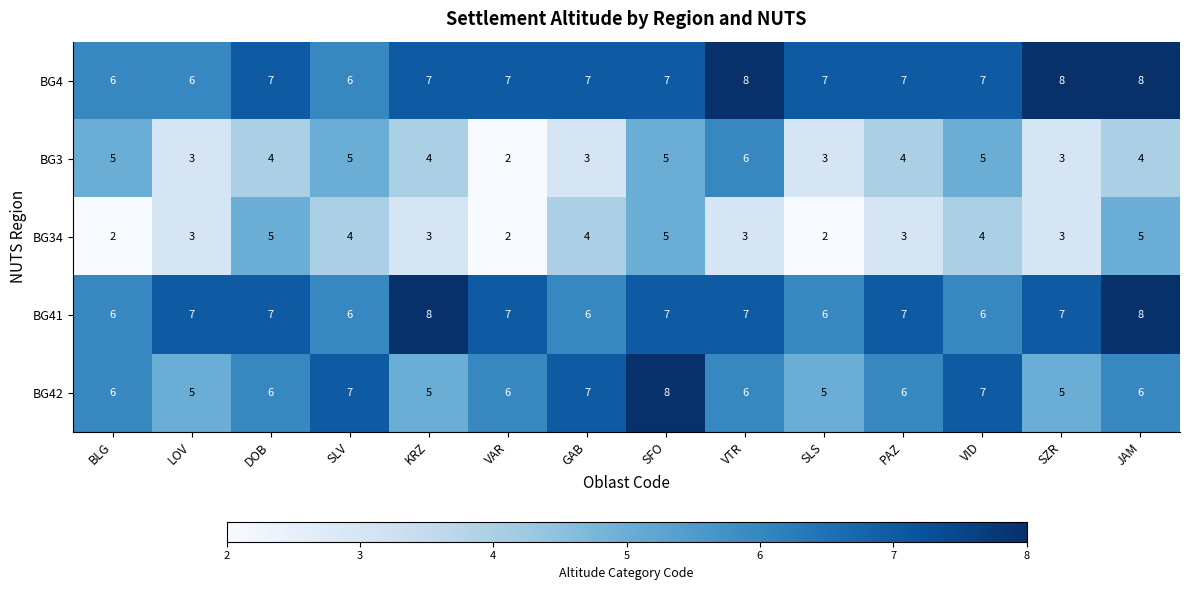

Which series has the largest range (max minus min)?

BG3